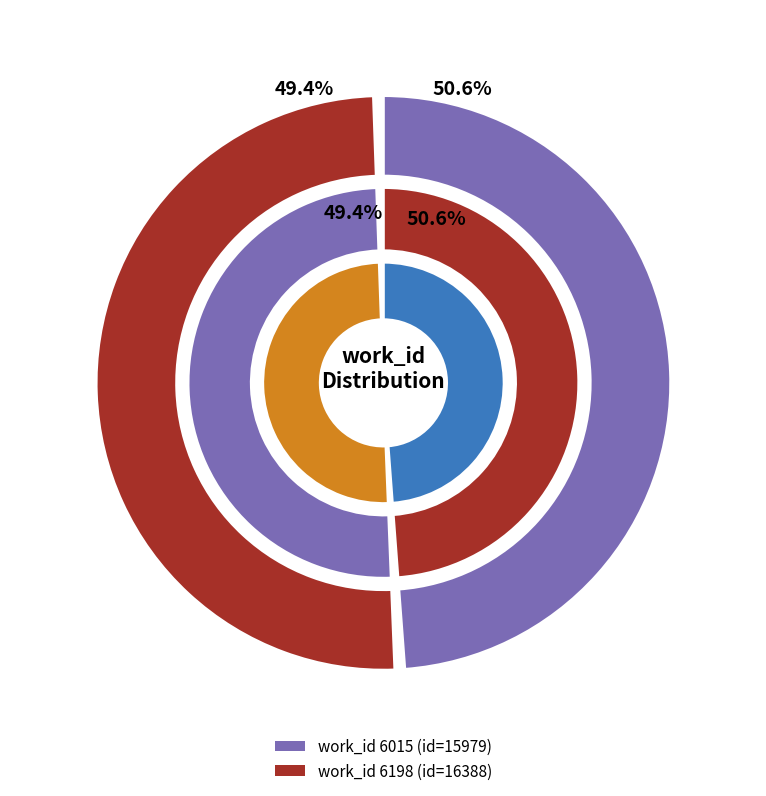

How many segments does this pie chart have?

2